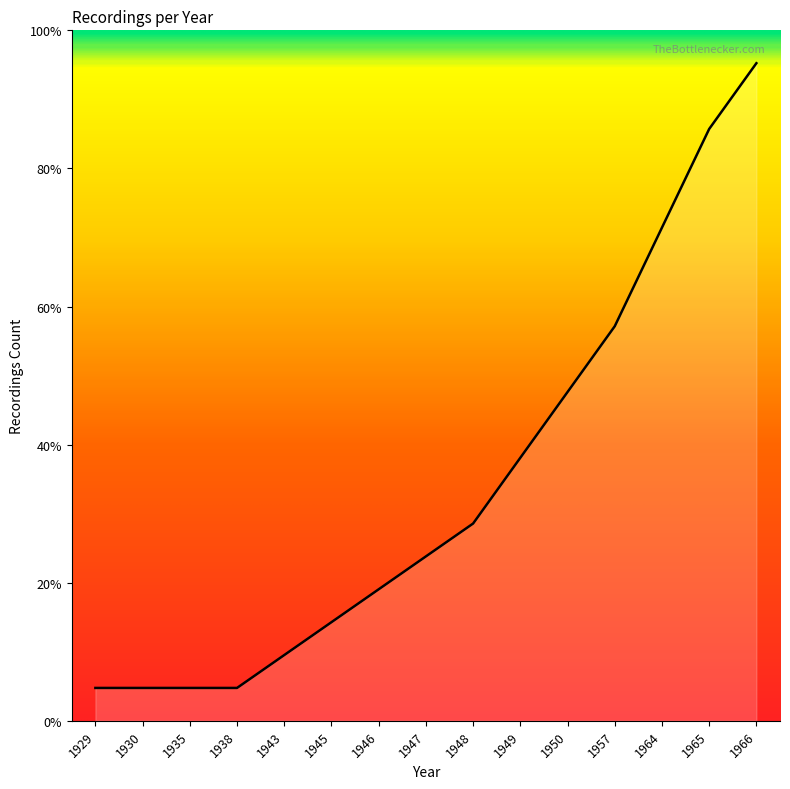

Which label corresponds to the smallest value in the chart?

1929